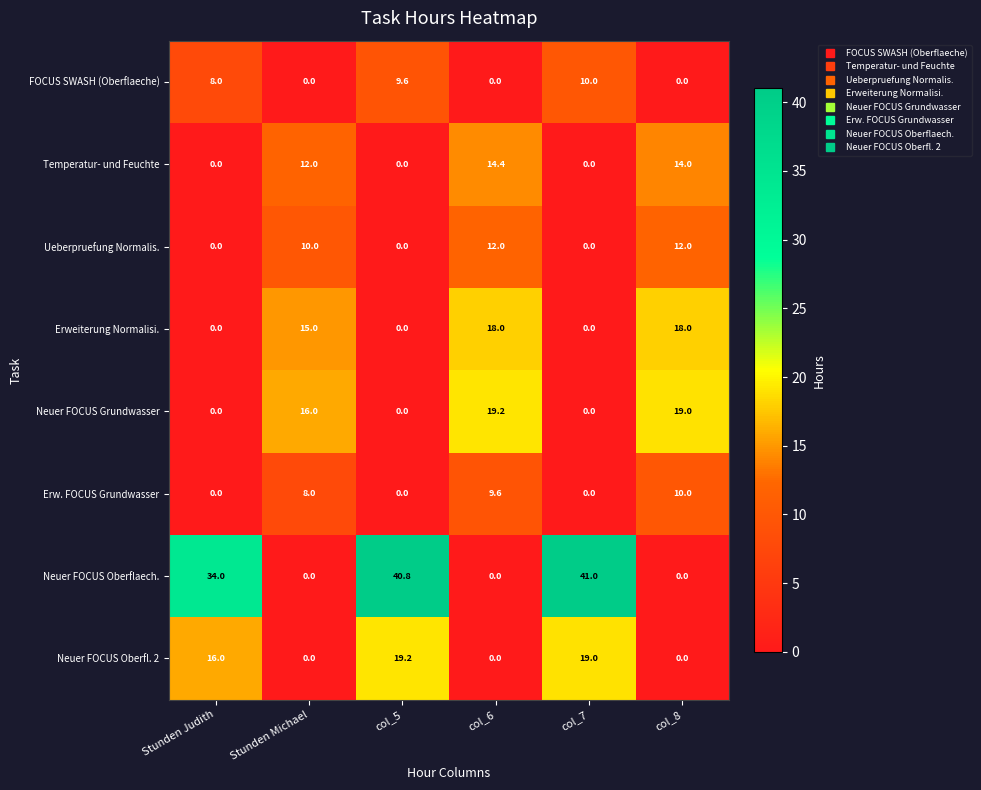

What is the maximum value for Neuer FOCUS Grundwasser?

19.2